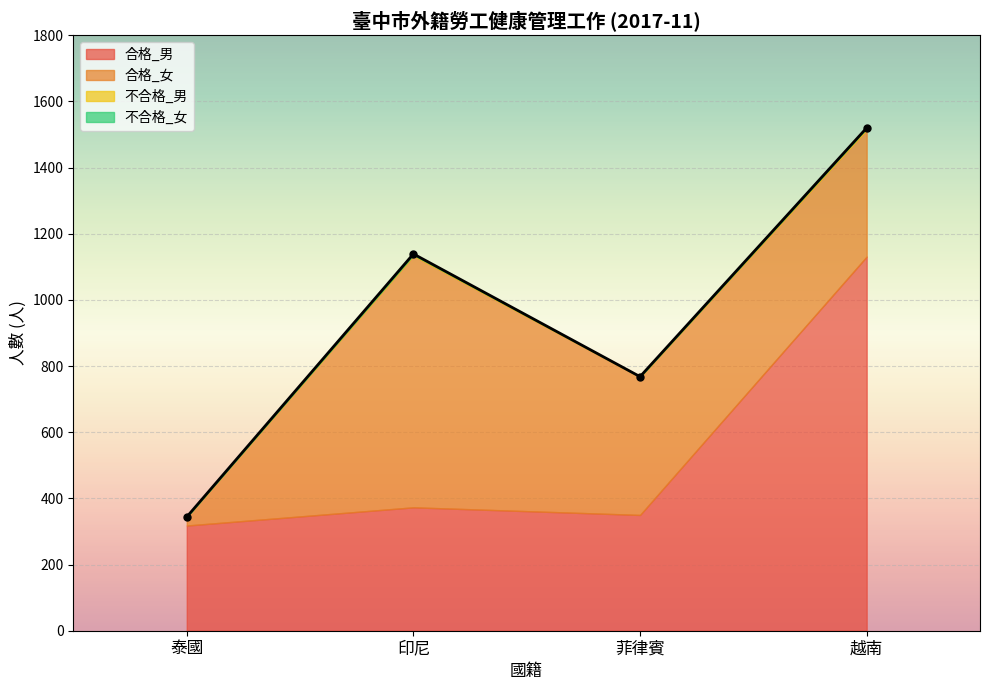

True or false: 泰國_合格 and 越南_合格 cross at least once.

False